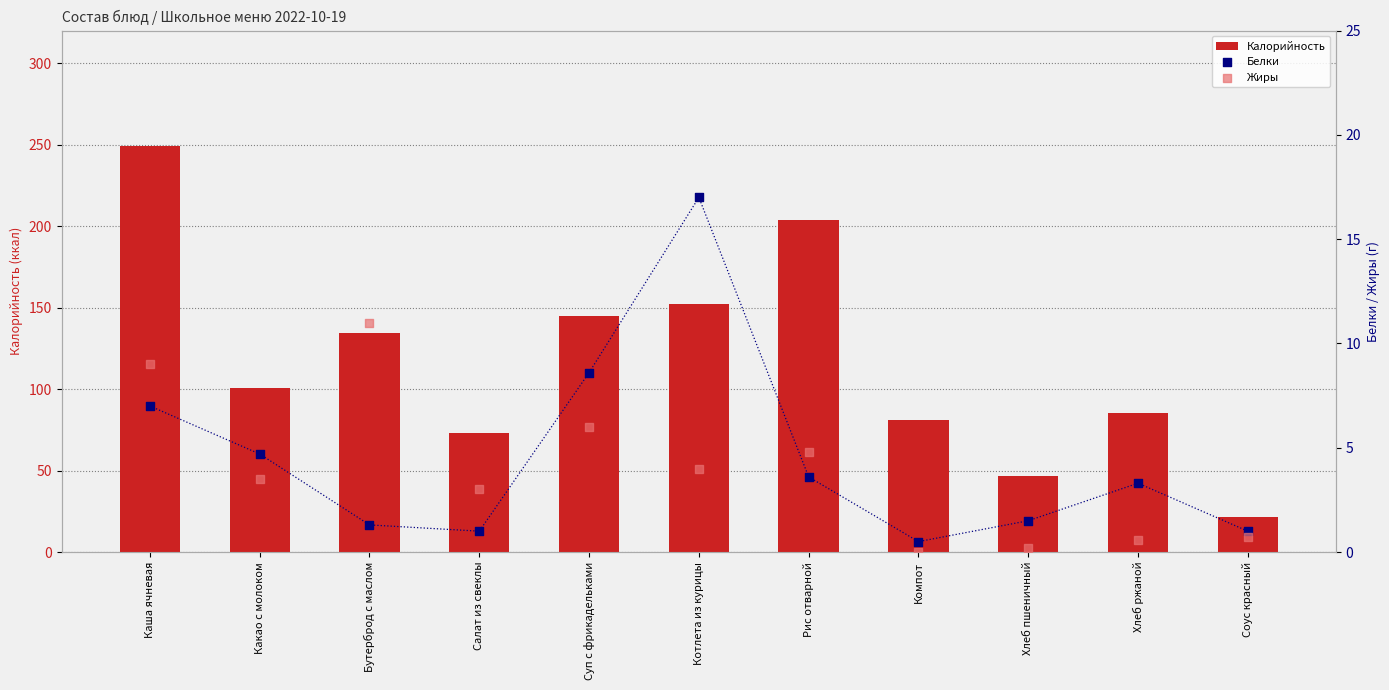

Which series reaches the minimum Y coordinate?

Жиры